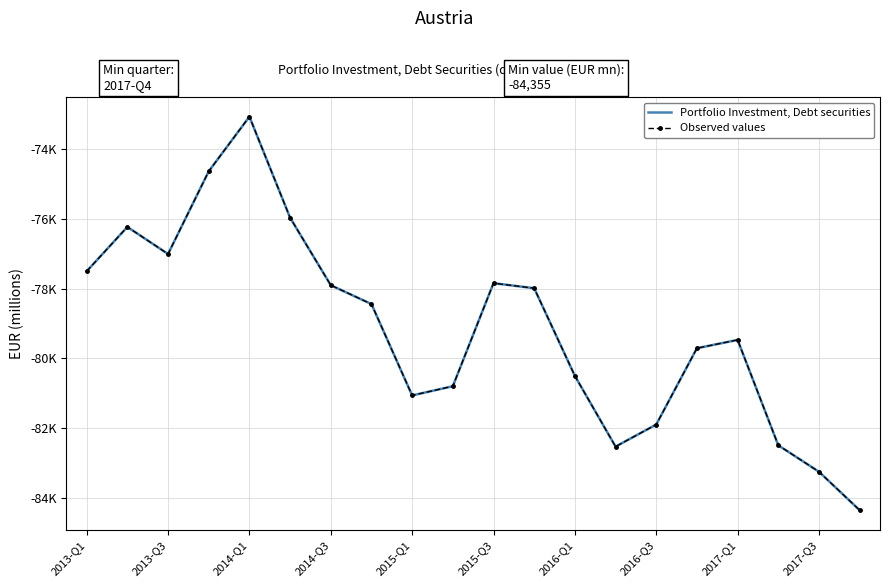

At which label does Portfolio Investment, Debt securities first exceed -78438?

2013-Q1